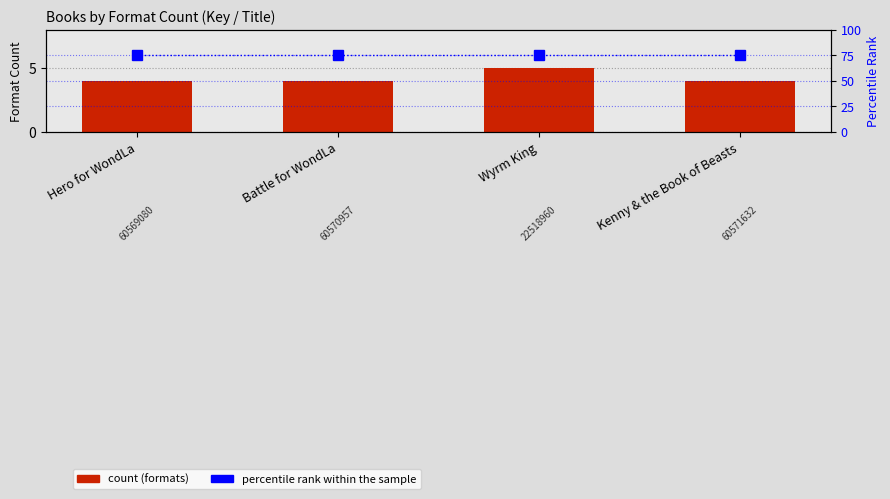

How many bars are there in each group?

2